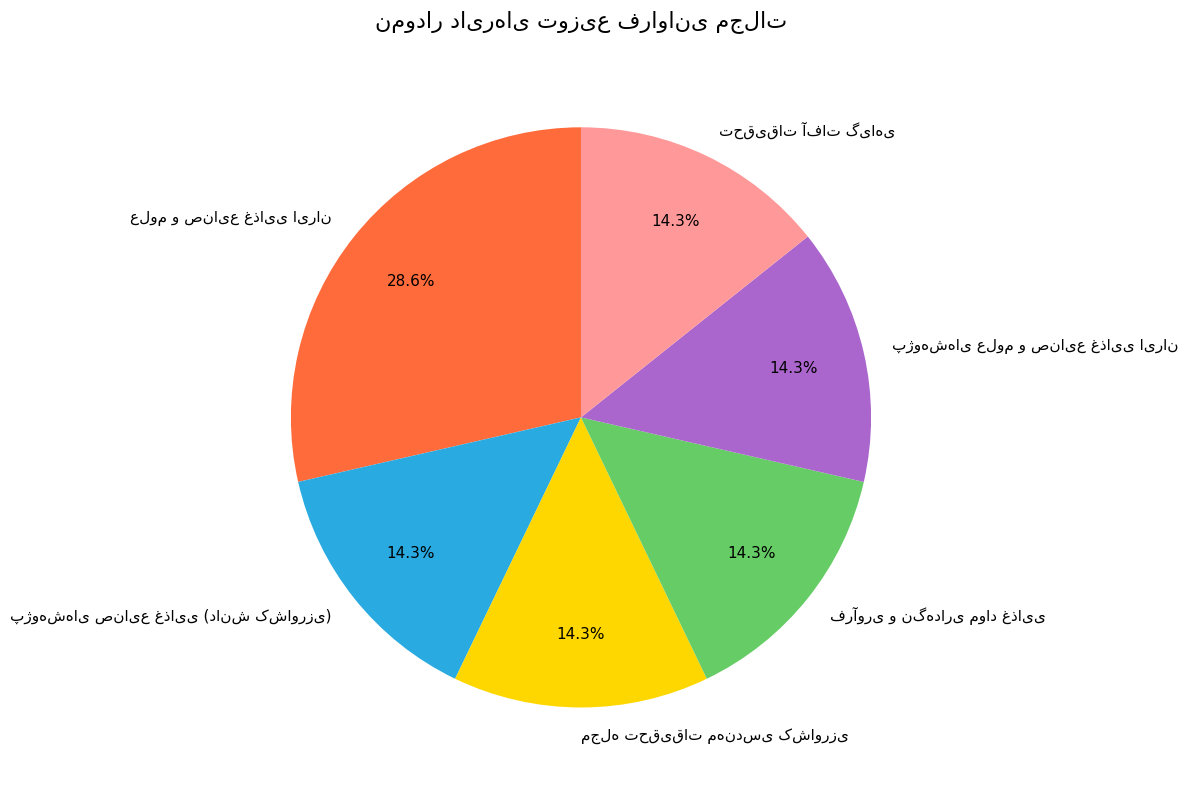

Is there any slice that represents more than half of the pie?

No